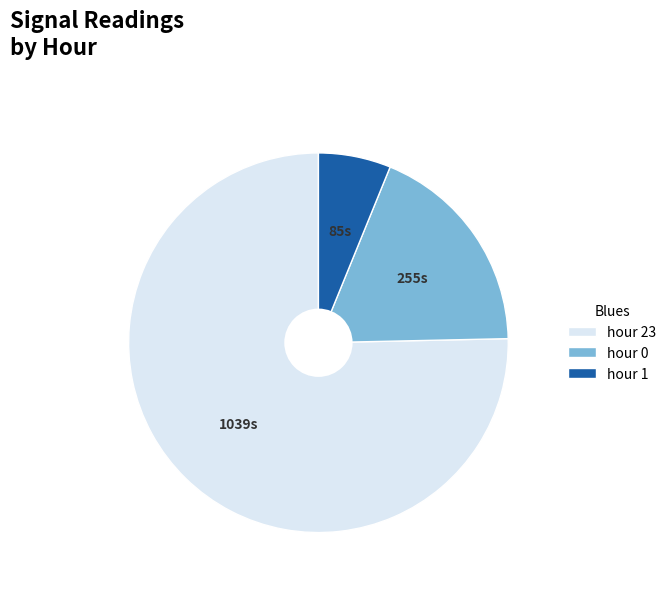

Rank the categories by value from lowest to highest.

hour 1, hour 0, hour 23